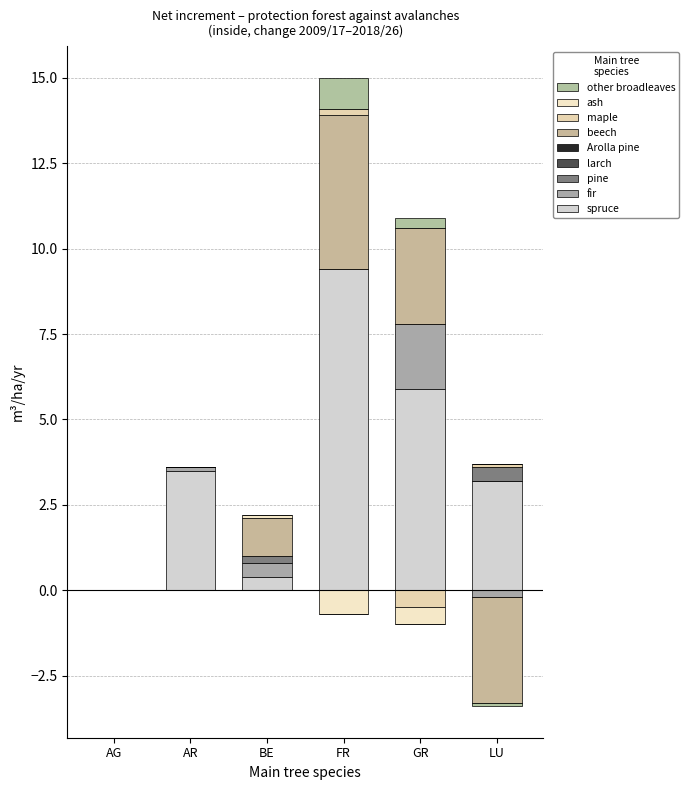

Is the value of FR at Arolla pine greater than the value of AG at ash?

No